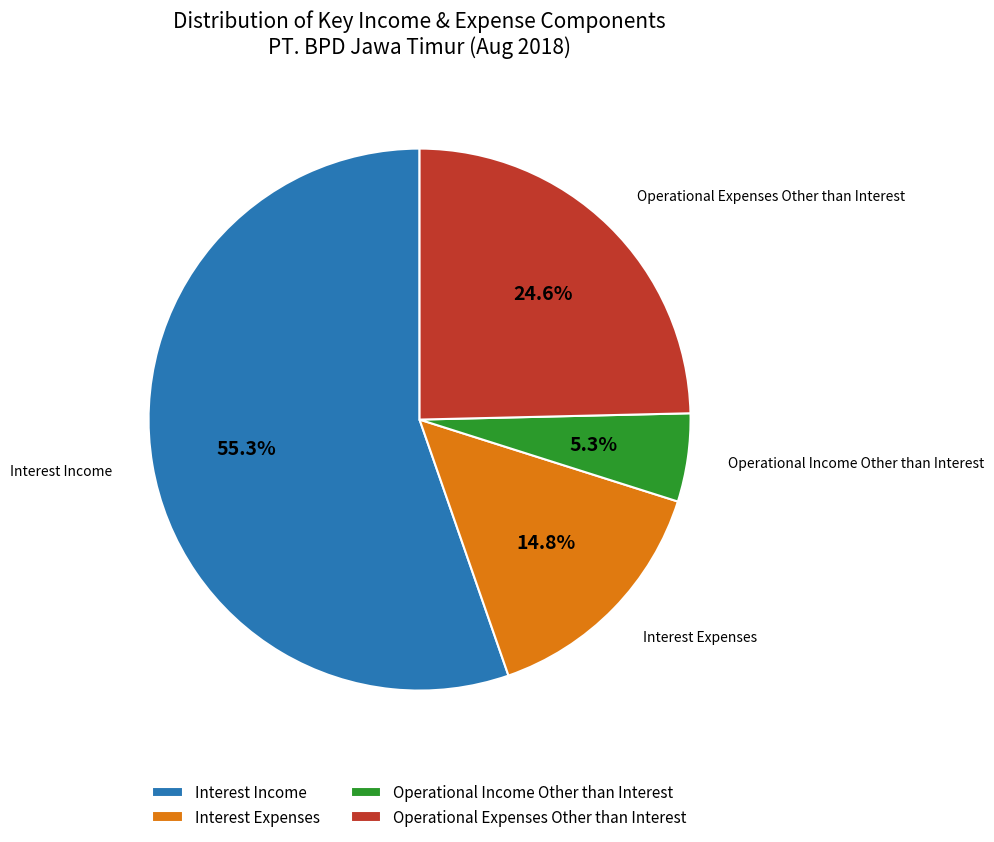

Rank the categories by value from lowest to highest.

Operational Income Other than Interest, Interest Expenses, Operational Expenses Other than Interest, Interest Income